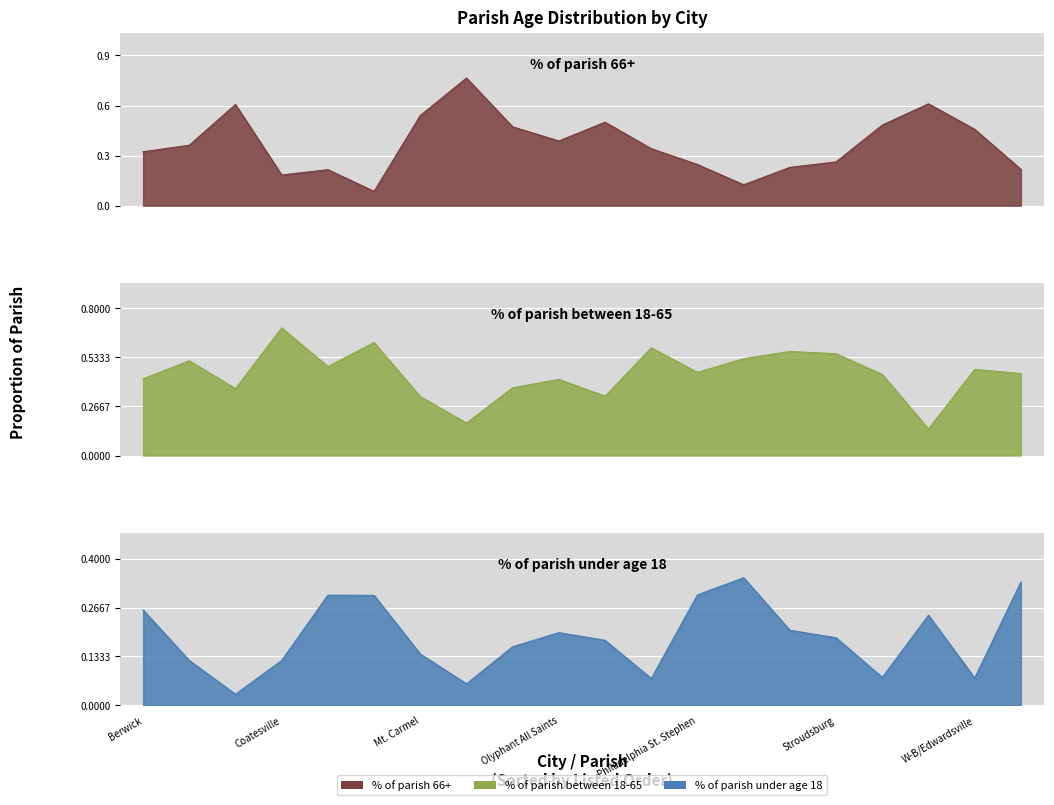

The value of % of parish 66+ at Stroudsburg is 0.3. True or false?

True